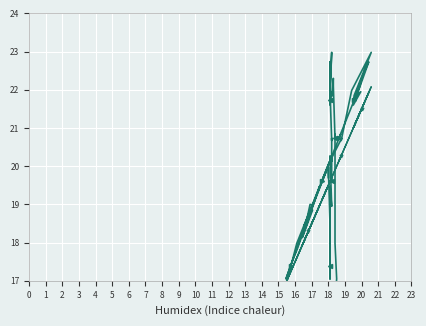

True or false: SDS_P1 vs Temp has more than 2 points higher than both neighbors.

True